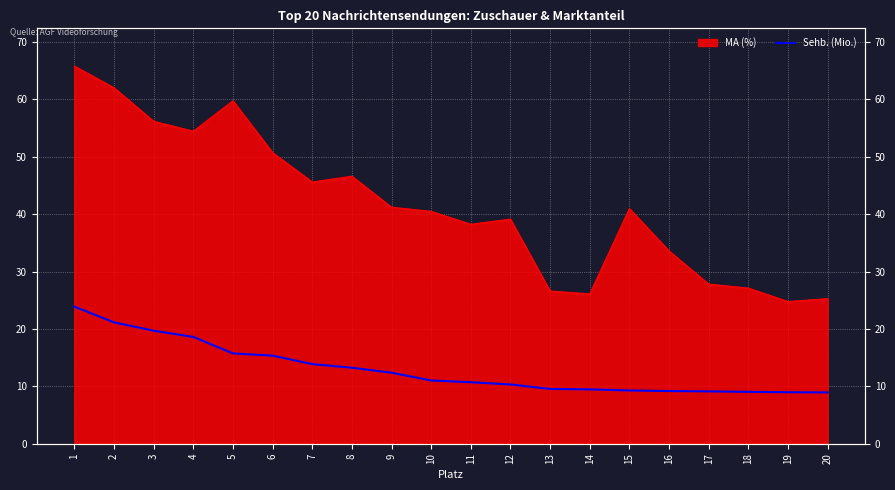

What is the difference between the values at 16 and 3?

10.5